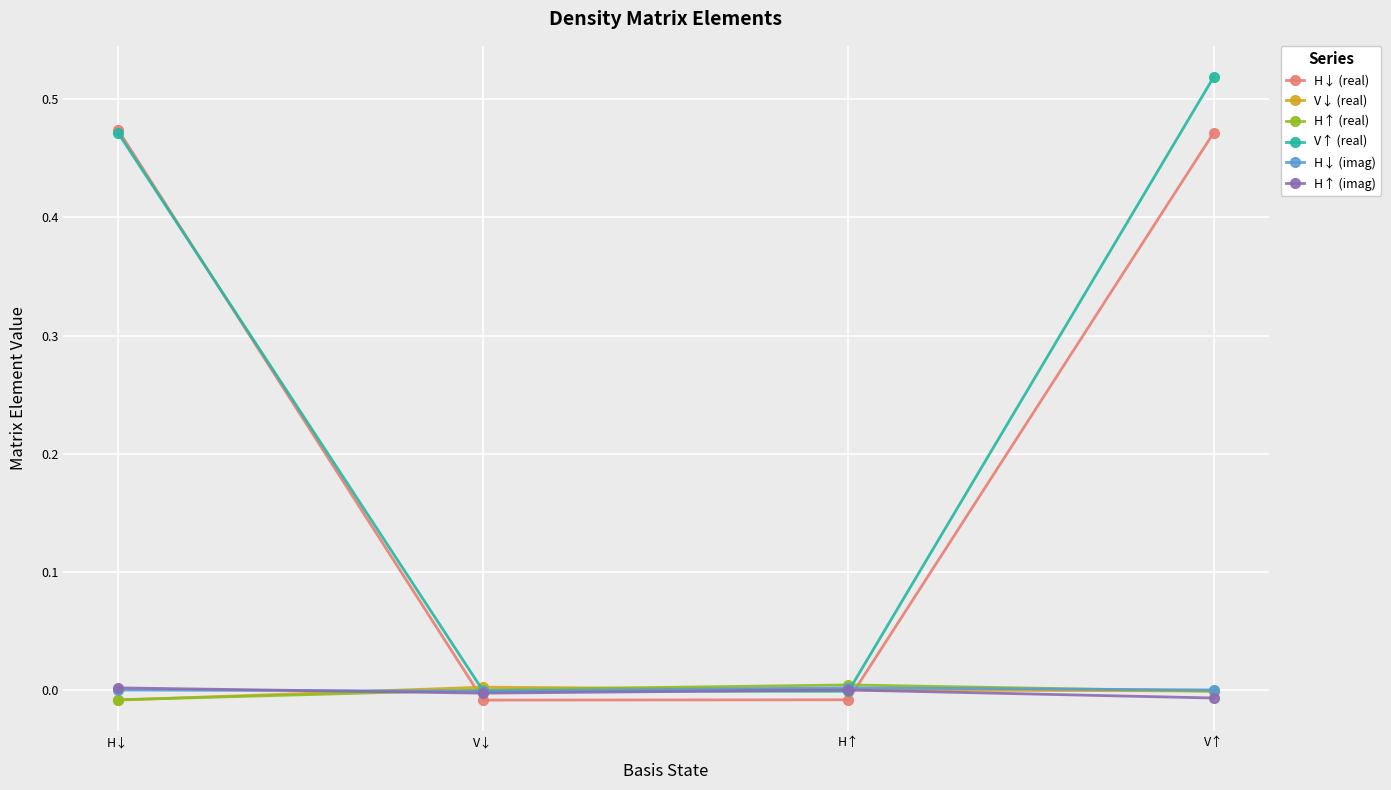

Which label corresponds to the largest value in the chart?

V↑